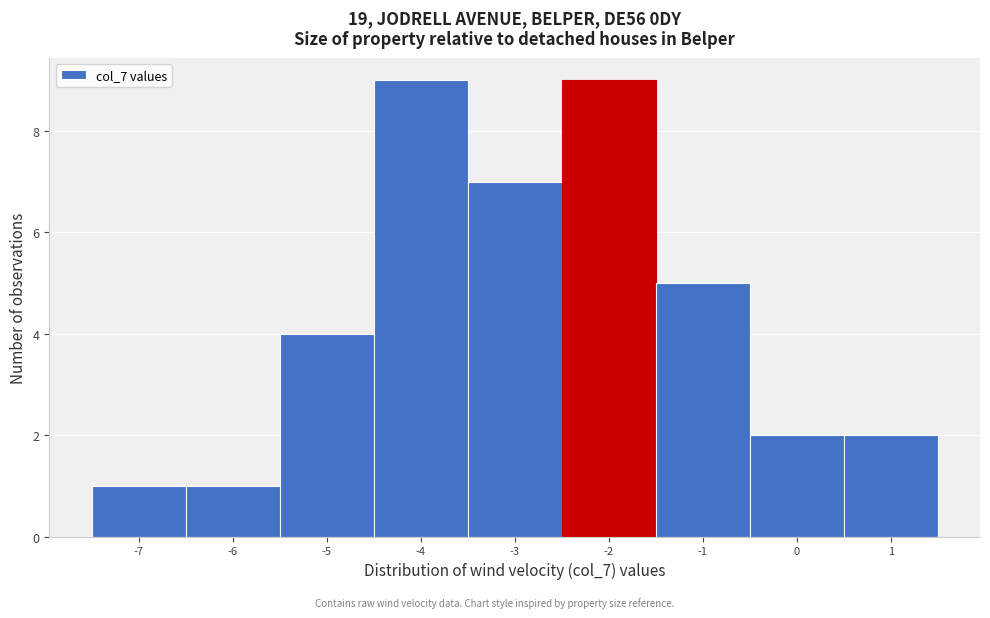

Reading right to left, list all the values displayed in this chart.

1=2	0=2	-1=5	-2=9	-3=7	-4=9	-5=4	-6=1	-7=1